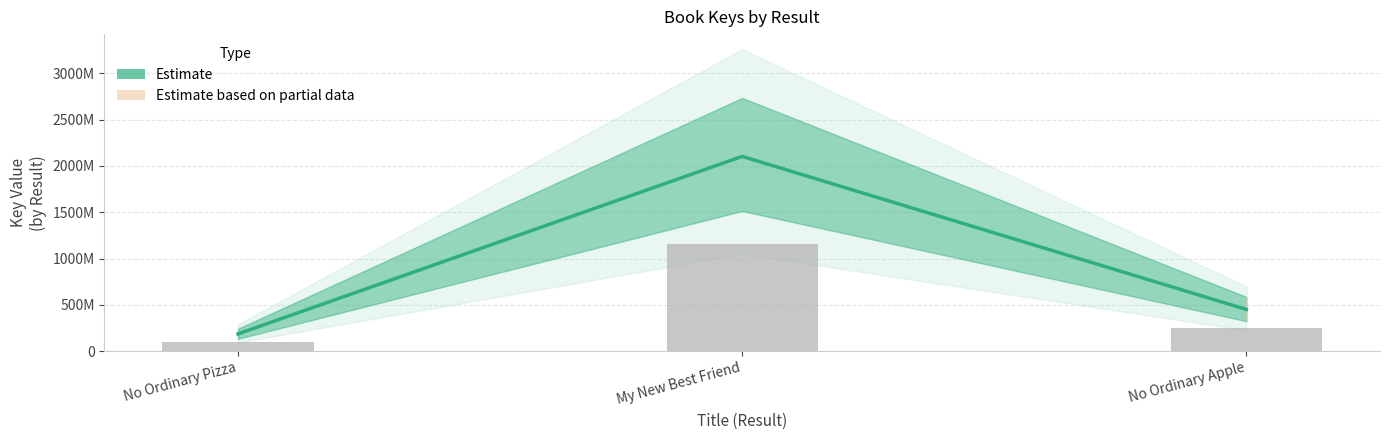

What value does the data have at My New Best Friend?

2102397421